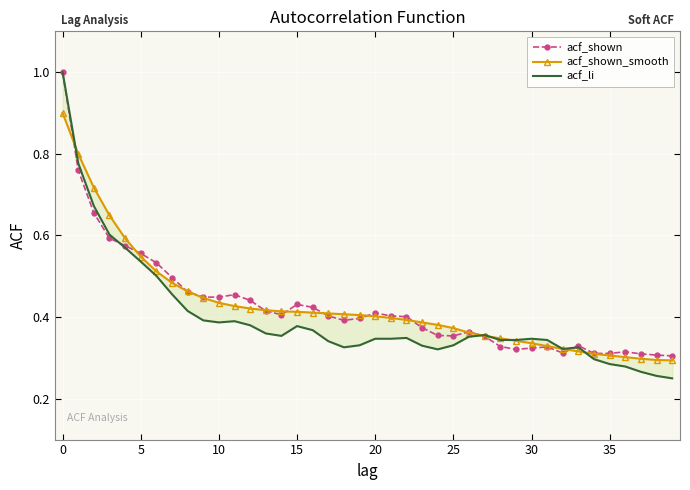

How many lines are shown in the chart?

3